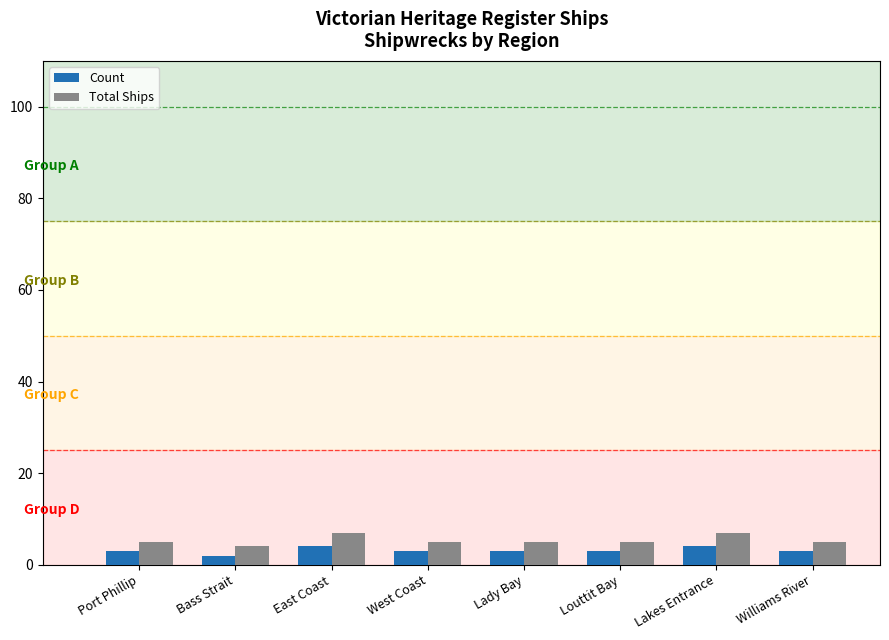

Does the chart contain stacked bars?

No